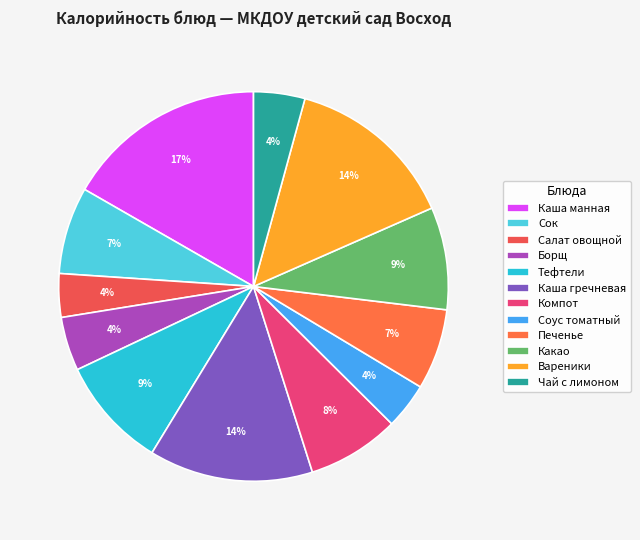

Which category has the biggest portion of the pie?

Каша манная